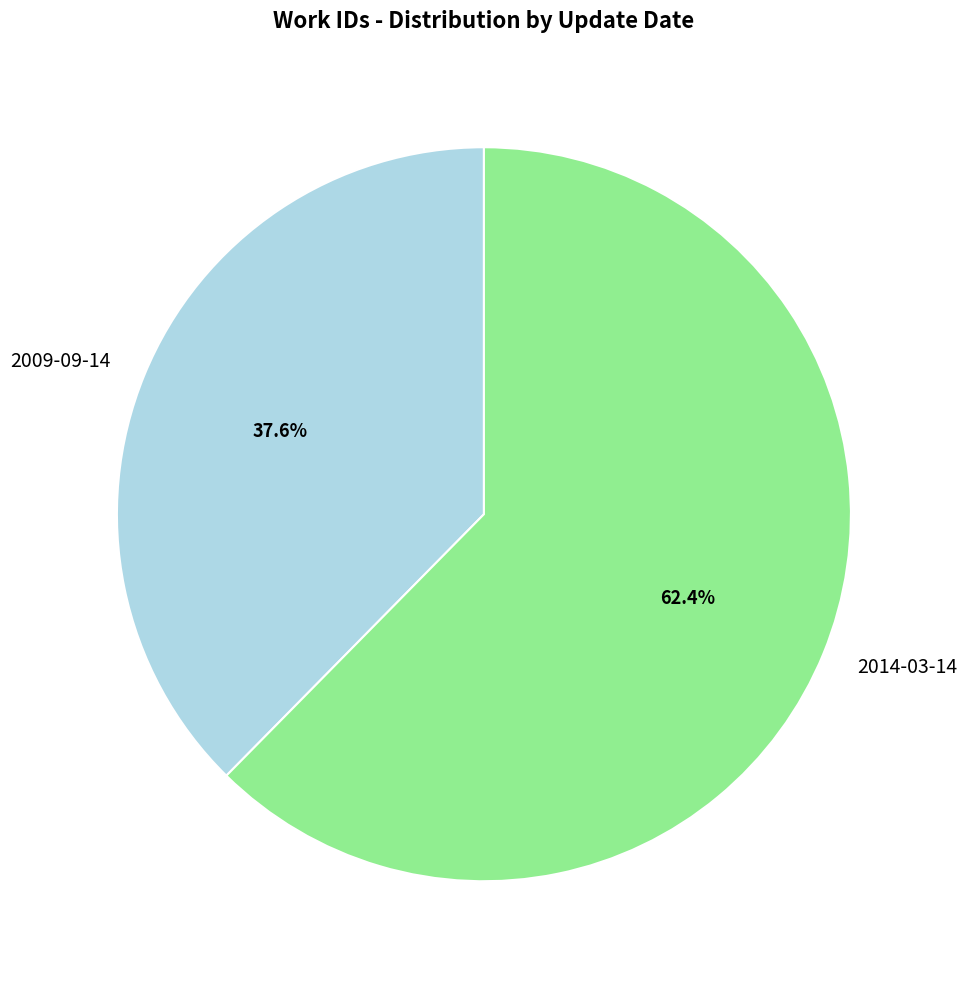

Does 2014-03-14 represent more than half of the total?

Yes